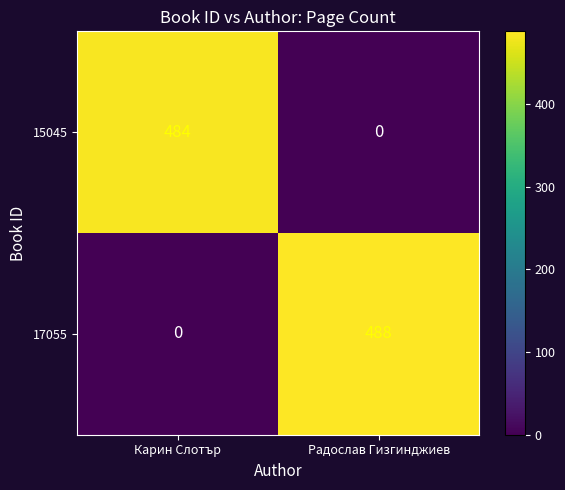

What is the sum of all 17055 values?

488